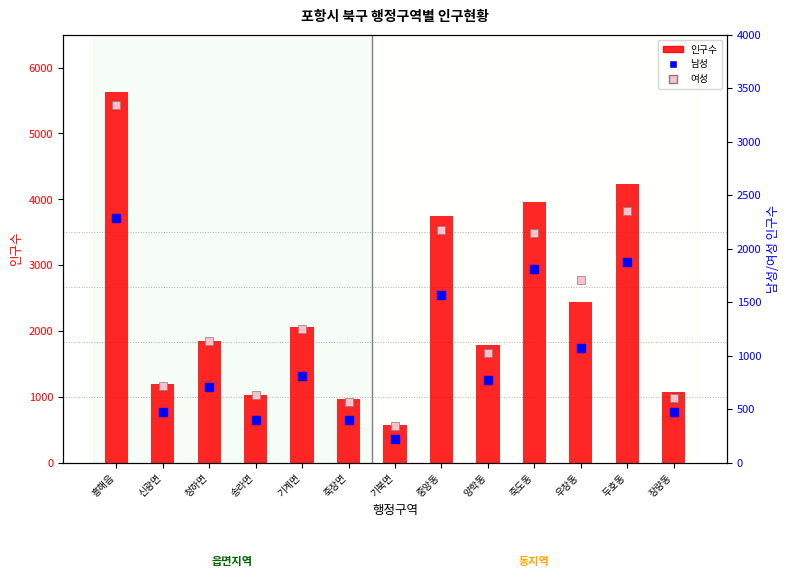

Which category has the highest value in the 남성 series?

흥해읍